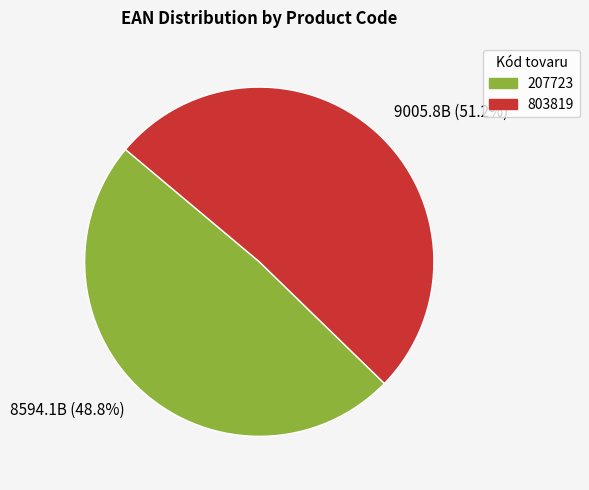

Is it true that 803819 is 43% of the pie?

False